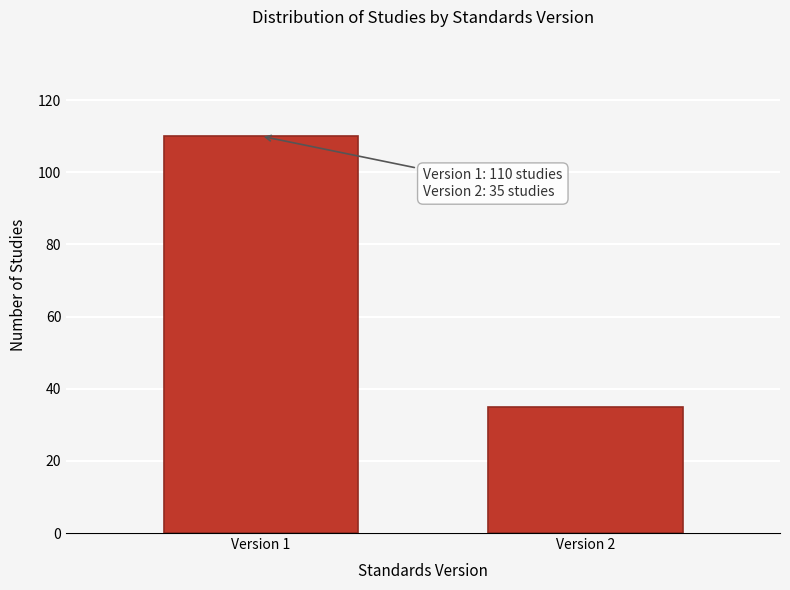

Reading left to right, extract all data points from this chart.

Version 1=110	Version 2=35